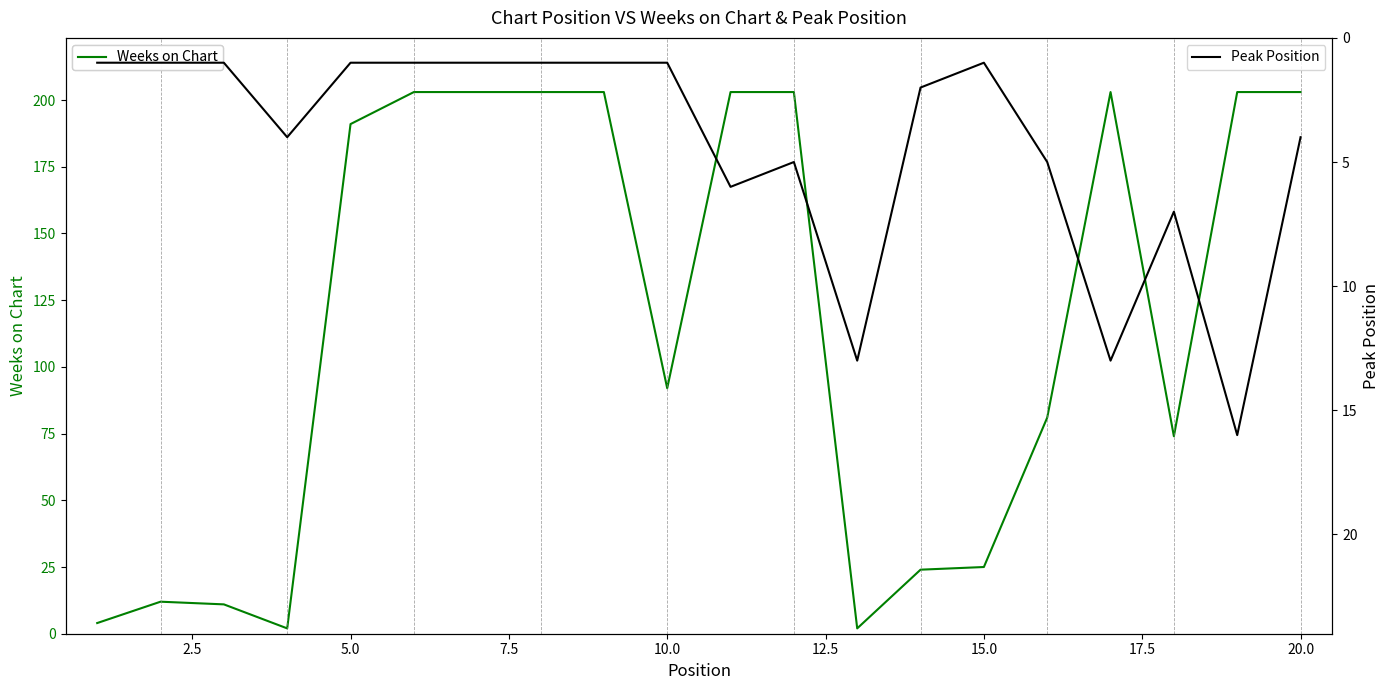

Reading right to left, transcribe all the data shown in this chart.

Weeks on Chart: 203	203	74	203	81	25	24	2	203	203	92	203	203	203	203	191	2	11	12	4
Peak Position: 4	16	7	13	5	1	2	13	5	6	1	1	1	1	1	1	4	1	1	1